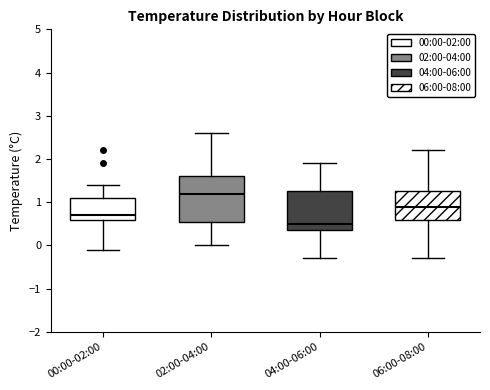

Reading left to right, transcribe this box plot: for each box, give where its median line is, the range the box spans, and where its two whiskers end, as read against the y-axis. The values are not printed on the chart, so give them approximately, as read against the axis.

00:00-02:00: median 0.7, box 0.6 to 1.1, whiskers -0.1 to 1.4
02:00-04:00: median 1.2, box 0.6 to 1.6, whiskers 0.0 to 2.6
04:00-06:00: median 0.5, box 0.4 to 1.3, whiskers -0.3 to 1.9
06:00-08:00: median 0.9, box 0.6 to 1.3, whiskers -0.3 to 2.2